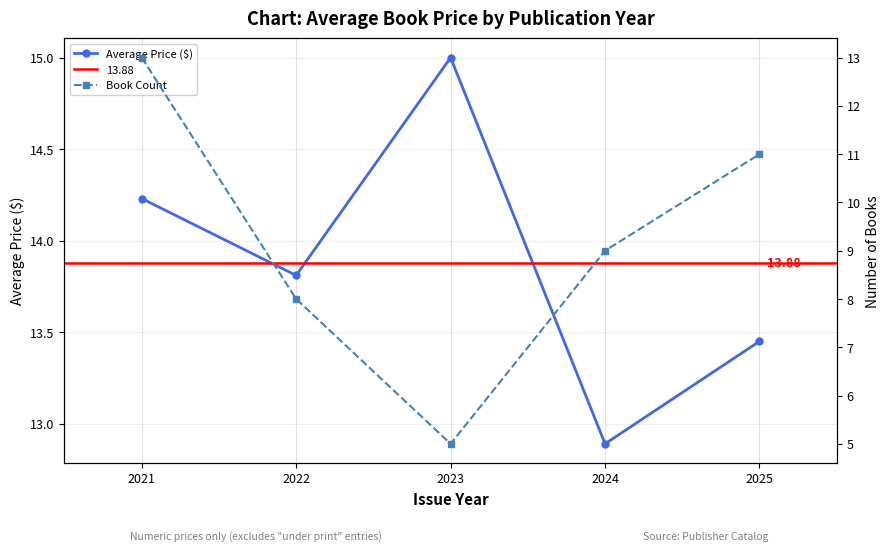

At which category is the sum across all series the highest?

2021